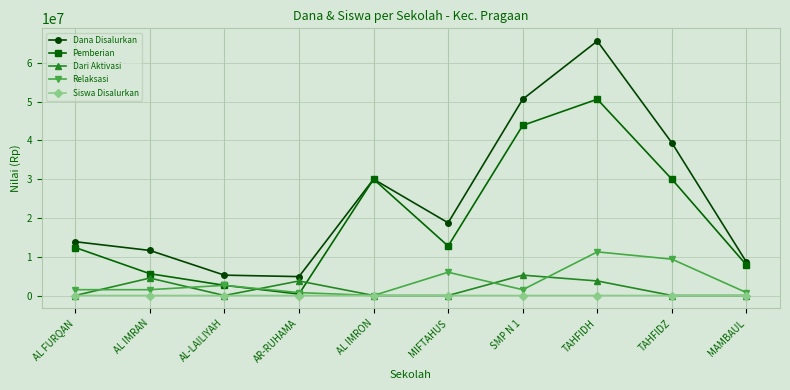

How many interior local valleys does the Pemberian series have?

2